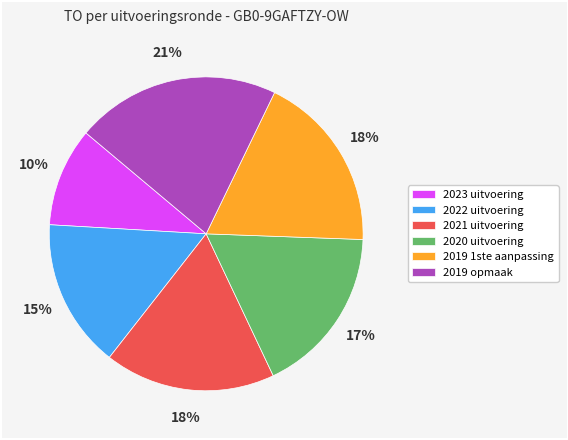

To the nearest percent, what is the combined percentage of 2021 uitvoering and 2022 uitvoering?

33%